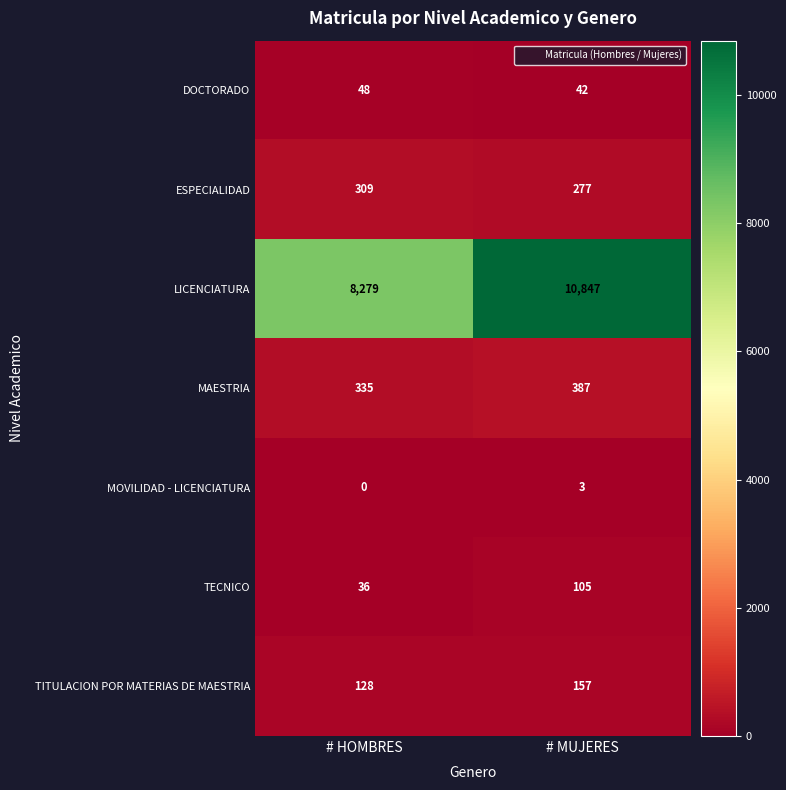

What is the sum of all ESPECIALIDAD values?

586